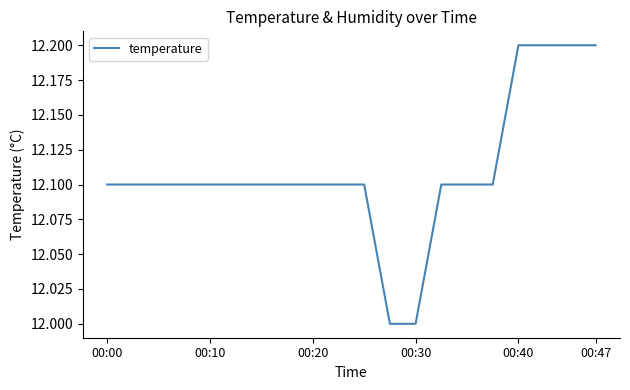

What is the smallest value displayed?

12.0